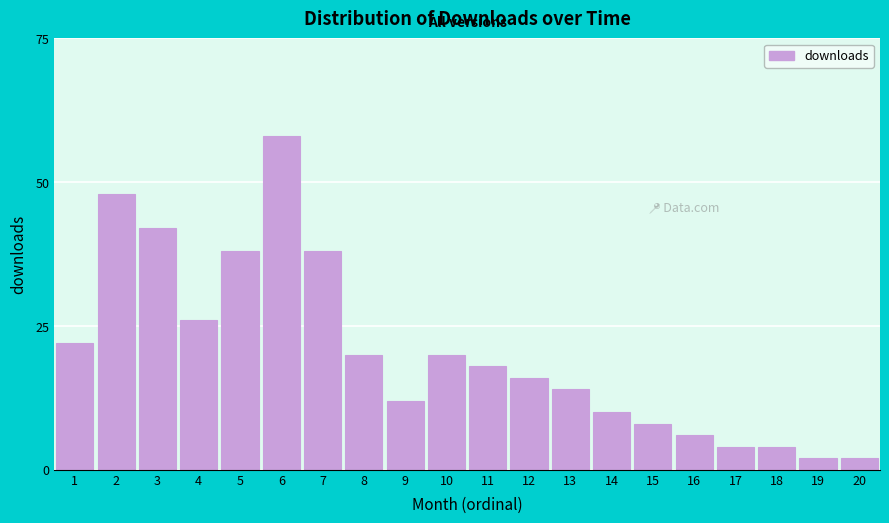

Reading left to right, extract all data points from this chart.

22	48	42	26	38	58	38	20	12	20	18	16	14	10	8	6	4	4	2	2